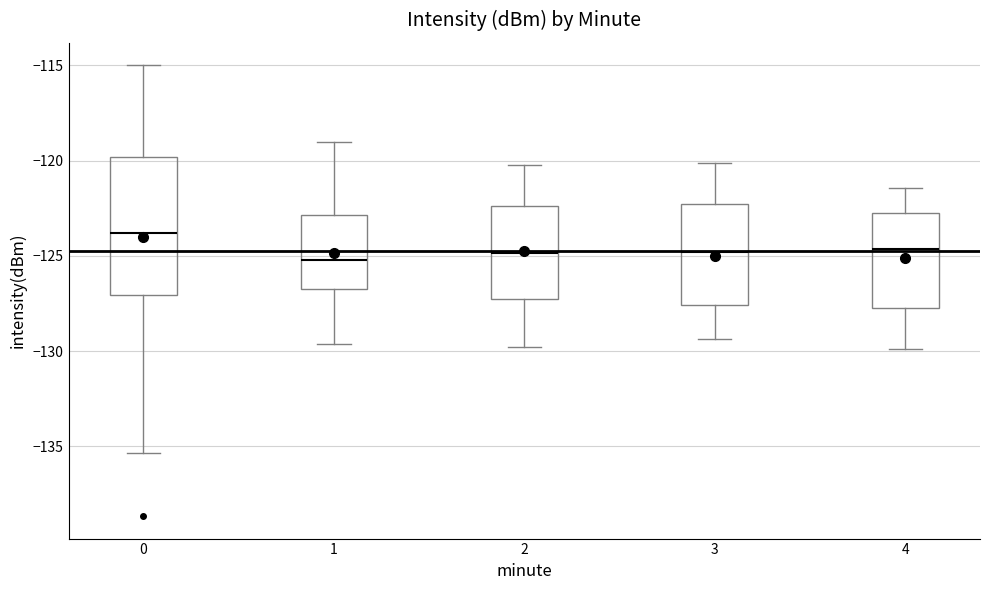

Reading left to right, read every box against the y-axis: the position of its median line, the range the box covers, and the ends of its whiskers. The values are not printed on the chart, so give them approximately, as read against the axis.

0: median -124.0, box -127.0 to -120.0, whiskers -135.5 to -115.0
1: median -125.0, box -126.5 to -123.0, whiskers -129.5 to -119.0
2: median -125.0, box -127.5 to -122.5, whiskers -130.0 to -120.0
3: median -125.0, box -127.5 to -122.5, whiskers -129.5 to -120.0
4: median -124.5, box -127.5 to -122.5, whiskers -130.0 to -121.5